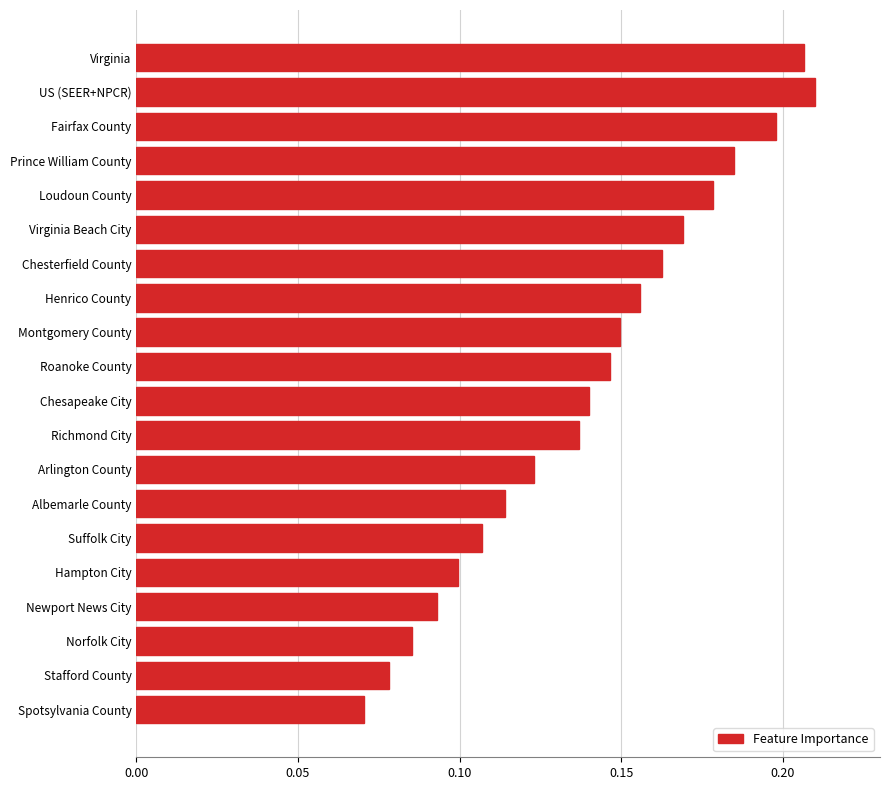

What is the sum of the values at Roanoke County and Prince William County?

0.3